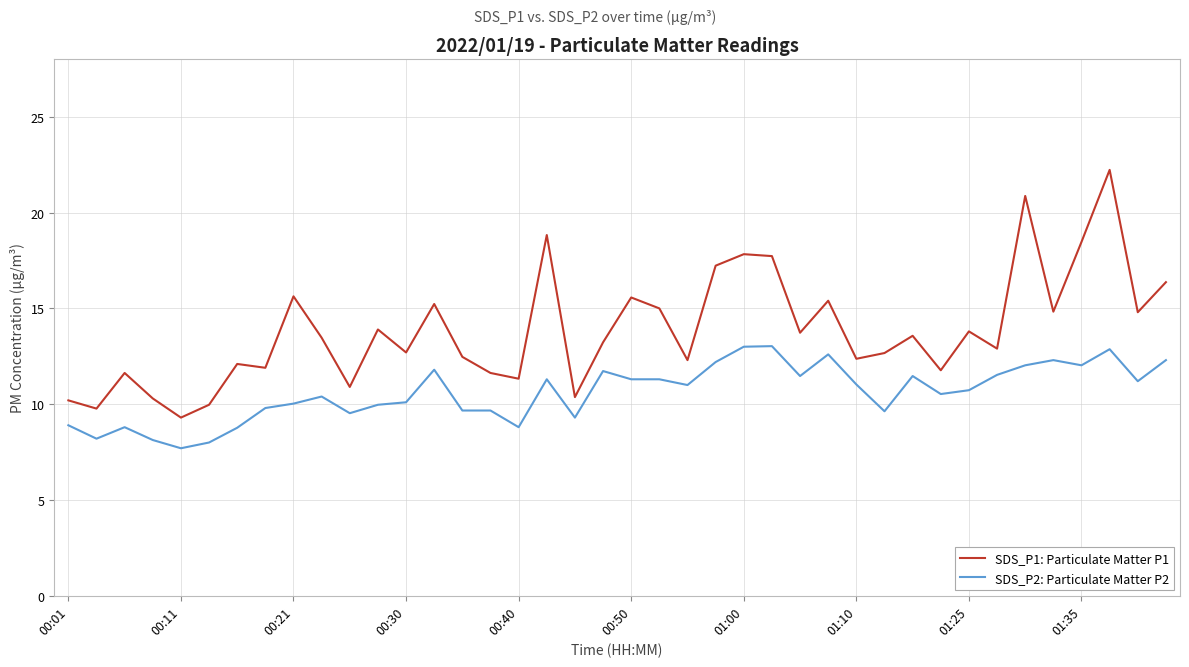

True or false: SDS_P1: Particulate Matter P1 has more than 1 points higher than both neighbors.

True